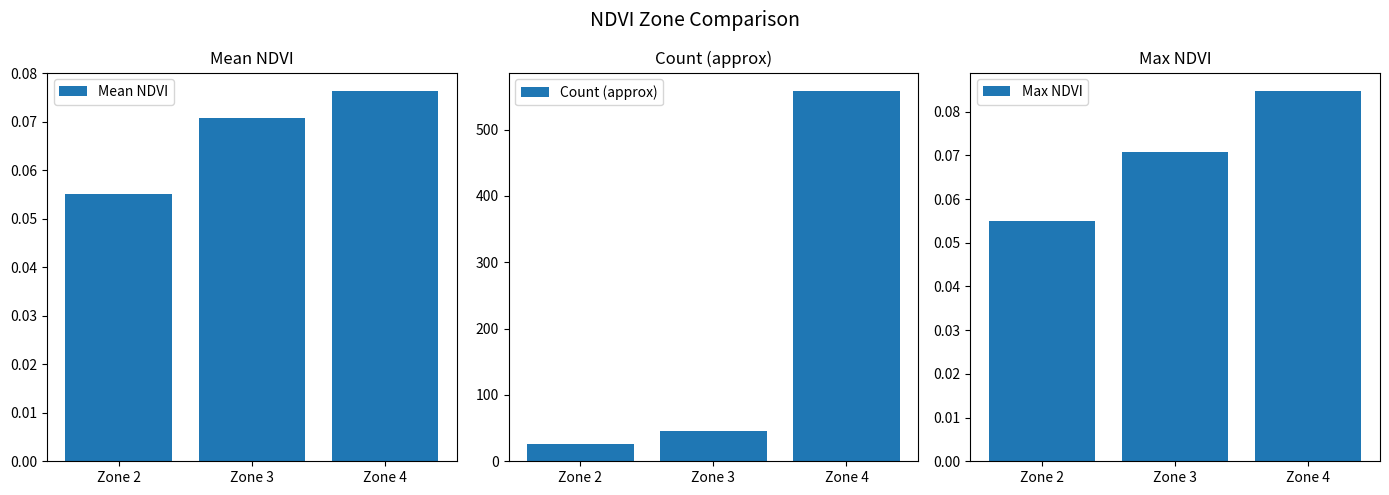

At how many categories does at least one series exceed 549?

1